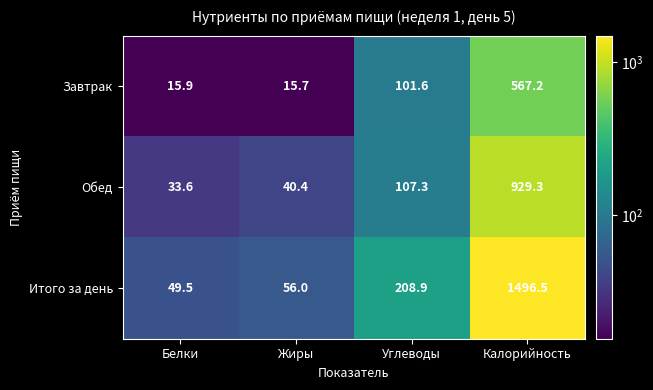

Reading right to left, list all the values displayed in this chart.

Завтрак: Калорийность=567.2	Углеводы=101.6	Жиры=15.7	Белки=15.9
Обед: Калорийность=929.3	Углеводы=107.3	Жиры=40.4	Белки=33.6
Итого за день: Калорийность=1496.5	Углеводы=208.9	Жиры=56.0	Белки=49.5